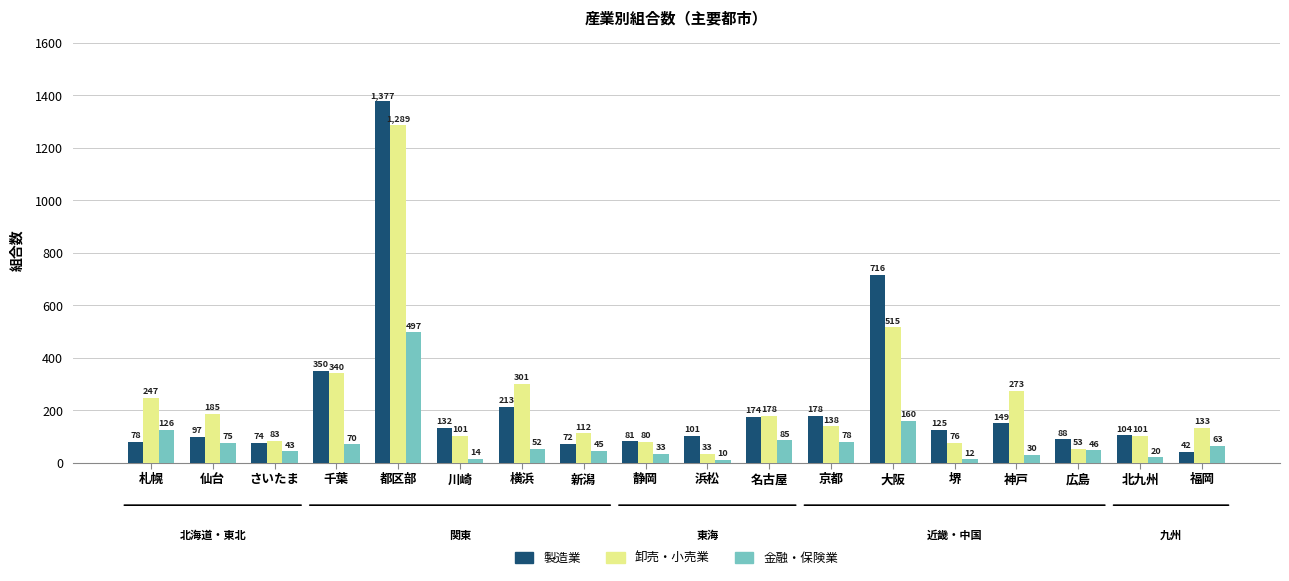

What is the approximate value of 製造業 at 静岡?

81